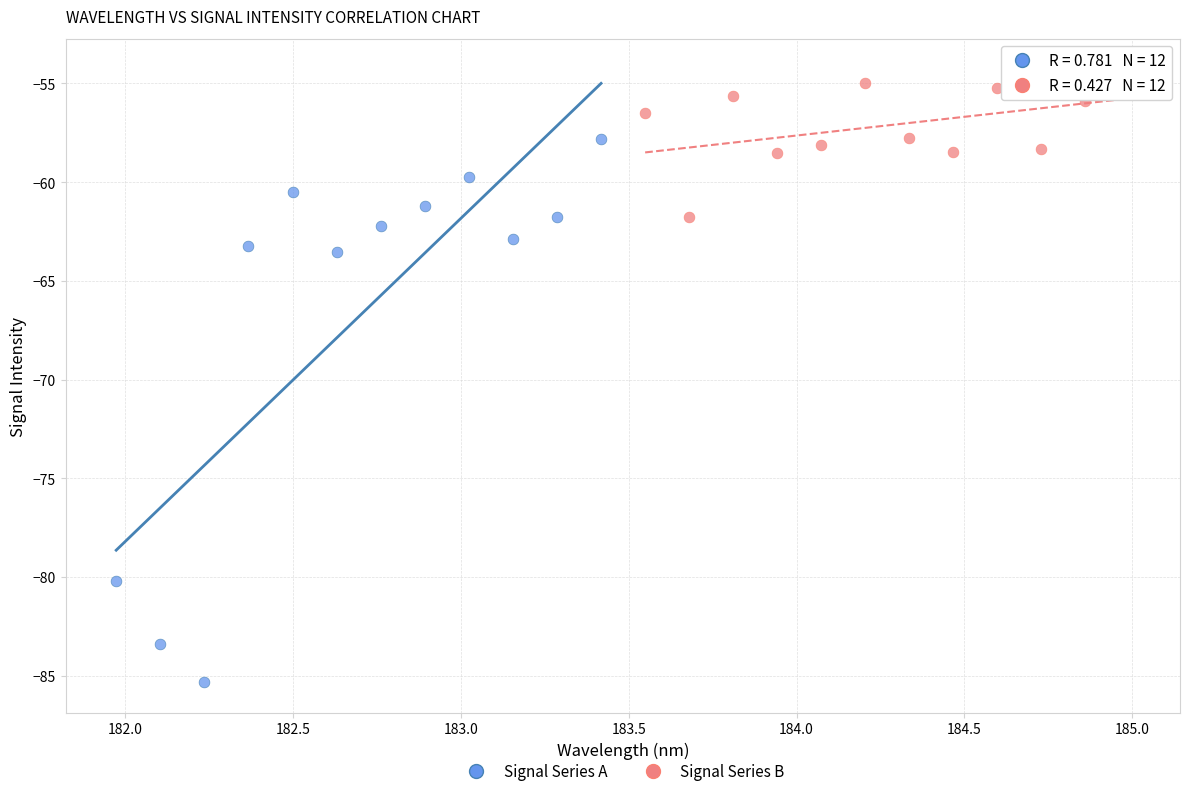

Which series reaches the minimum Y coordinate?

Signal Series A